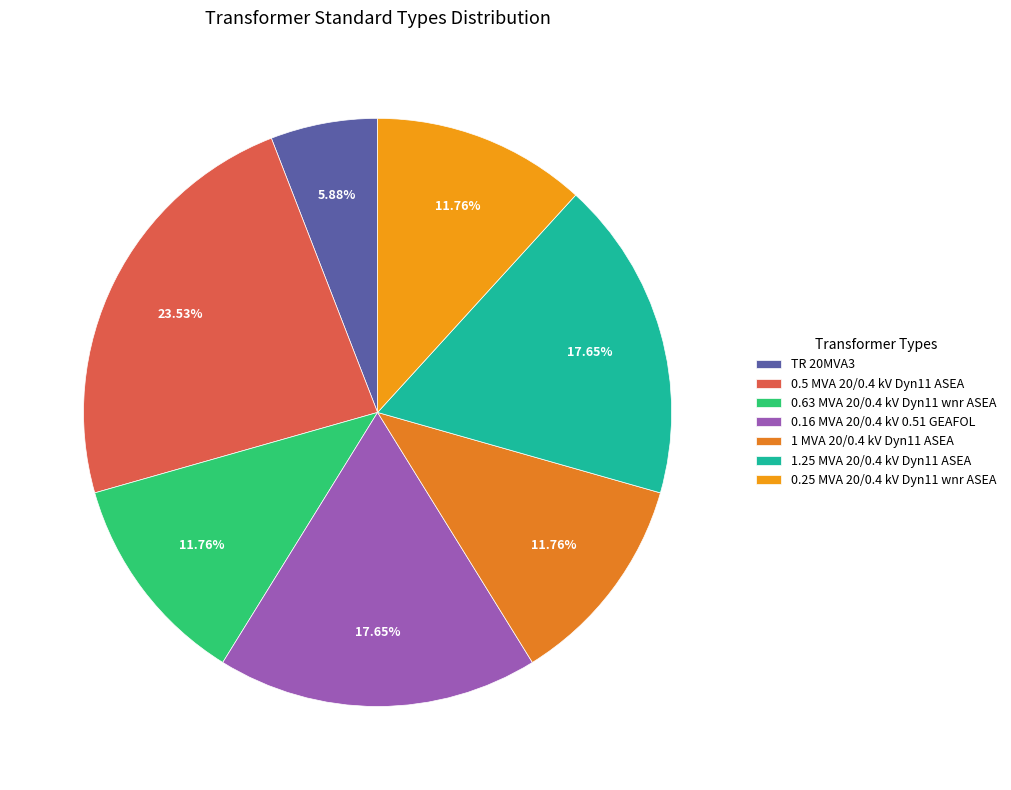

To the nearest percent, what is the average slice percentage?

14%